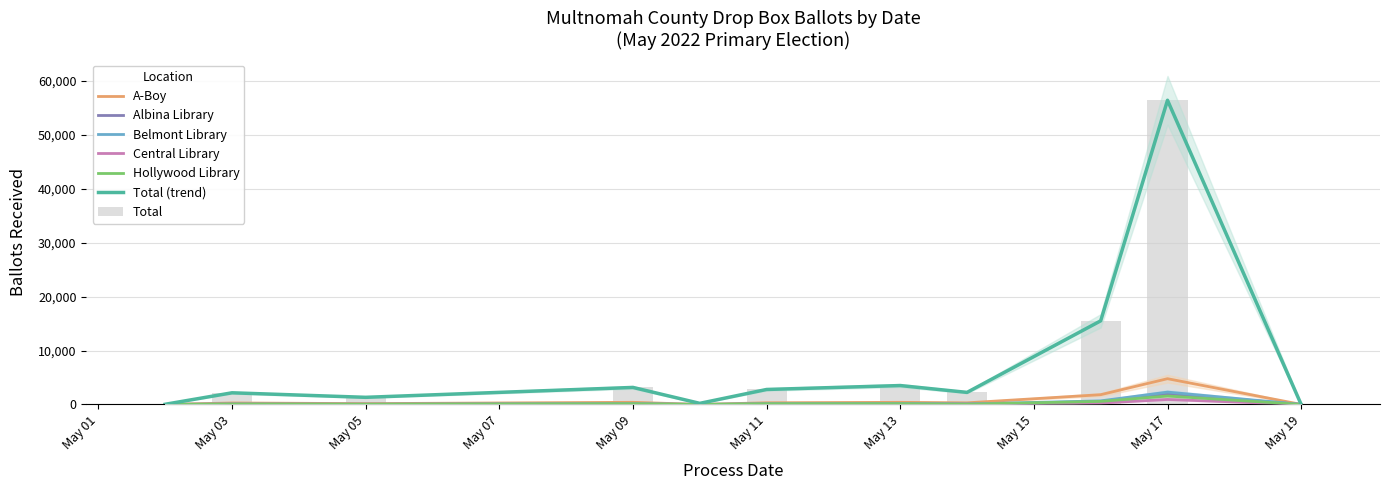

How many data points in Belmont Library are above 75?

5